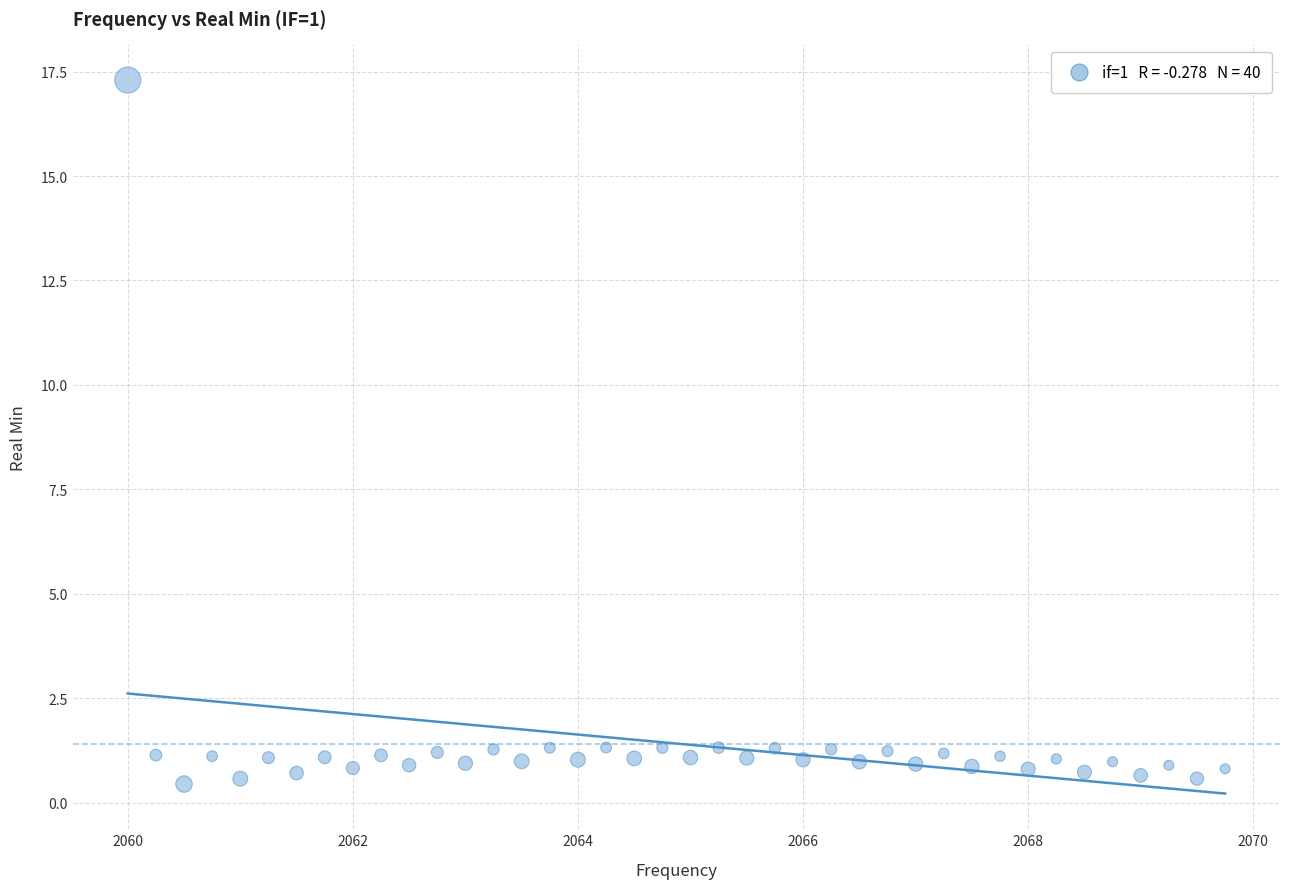

What is the range of X values (max minus min)?

9.8